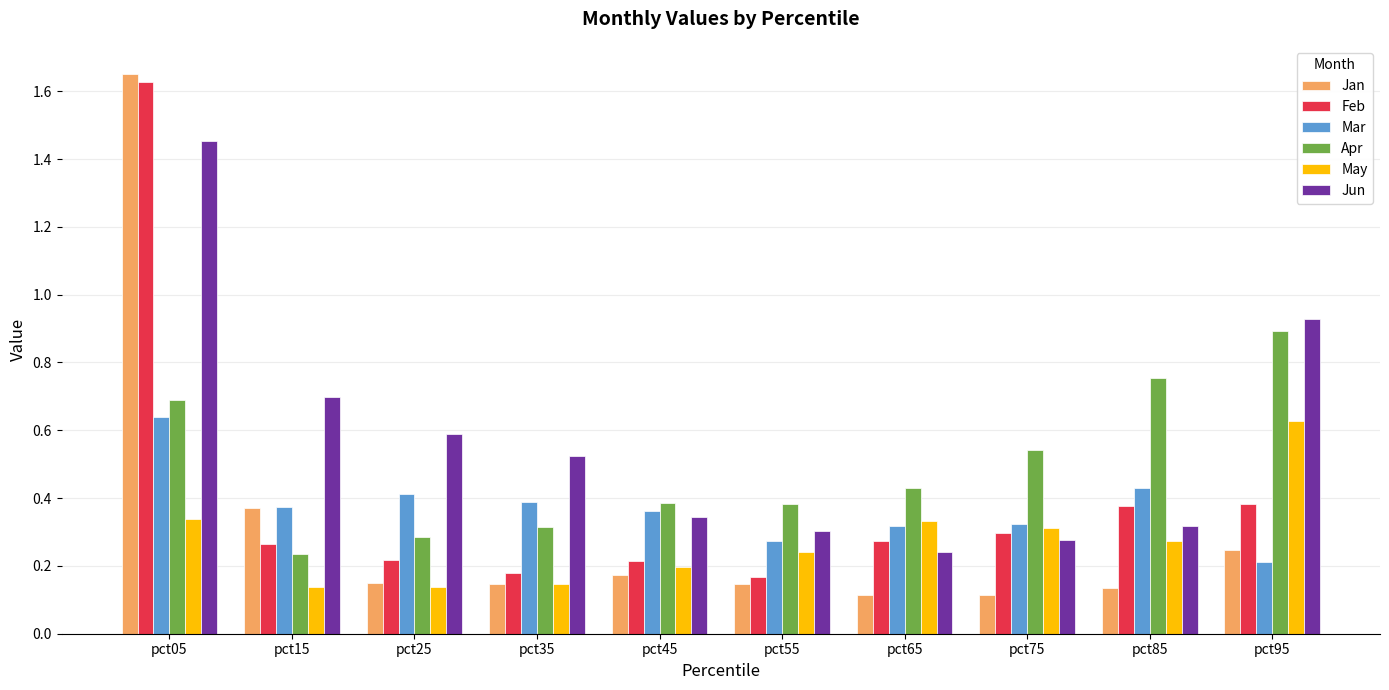

Is it true that Jun equals 0.8 at pct35?

False